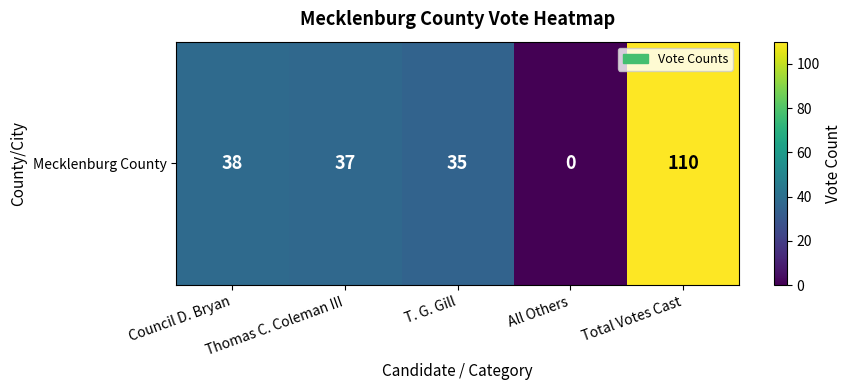

The chart shows a value of 38 at Council D. Bryan. True or false?

True